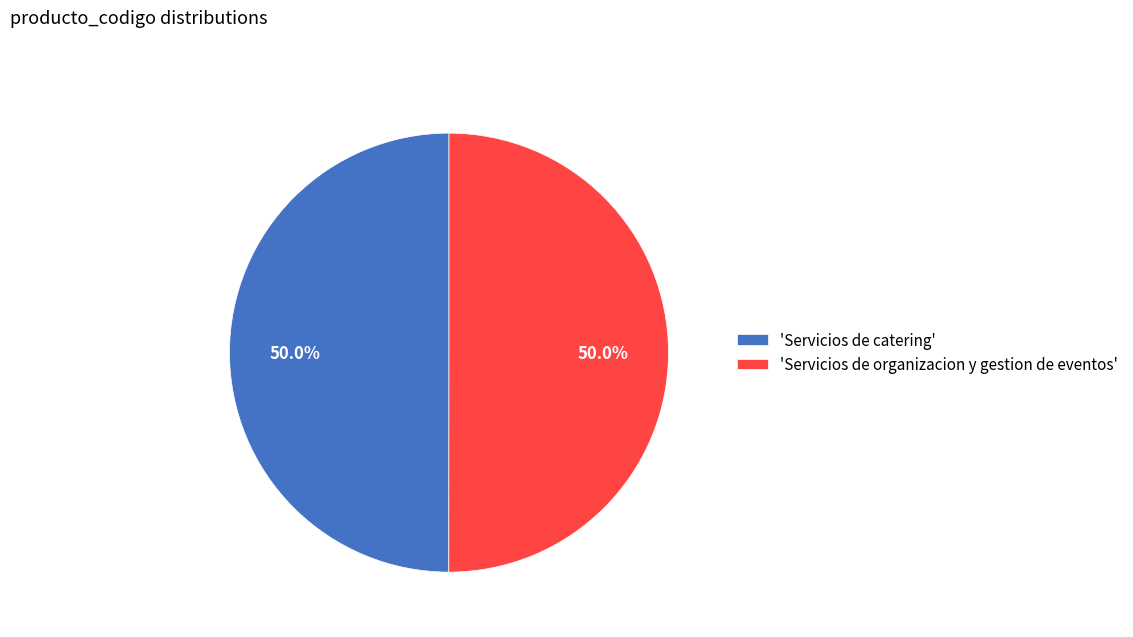

Is the sum of 'Servicios de organizacion y gestion de eventos' and 'Servicios de catering' greater than half?

Yes